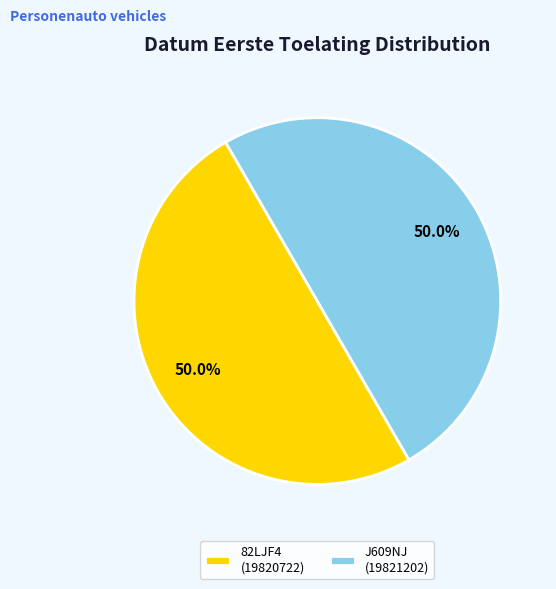

Approximately how many times larger is the value at 82LJF4 (19820722) compared to J609NJ (19821202)?

1.0